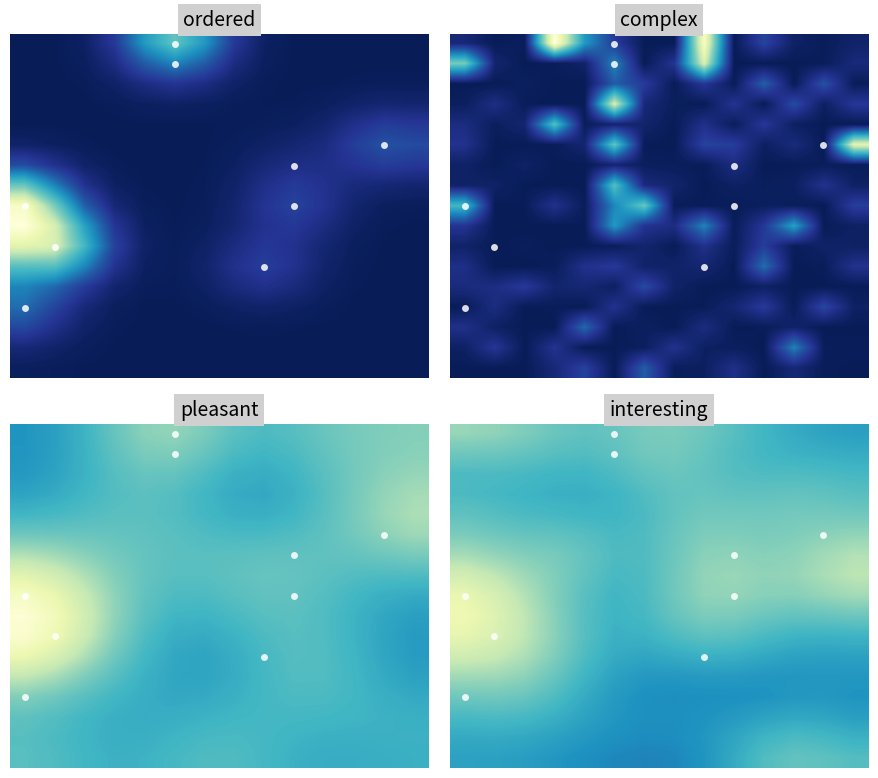

What is the spread (max minus min) of values at 5?

0.5